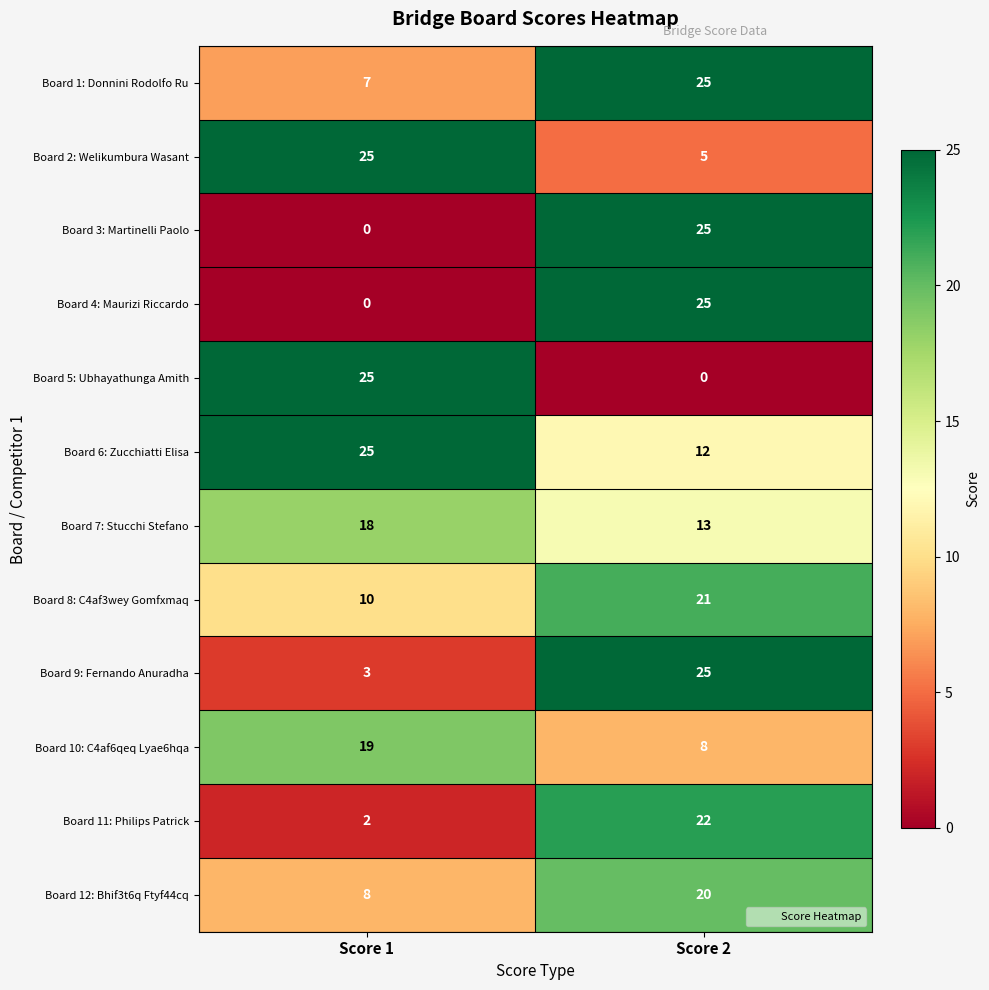

True or false: Board 4: Maurizi Riccardo has a value of 0 at Score 1.

True